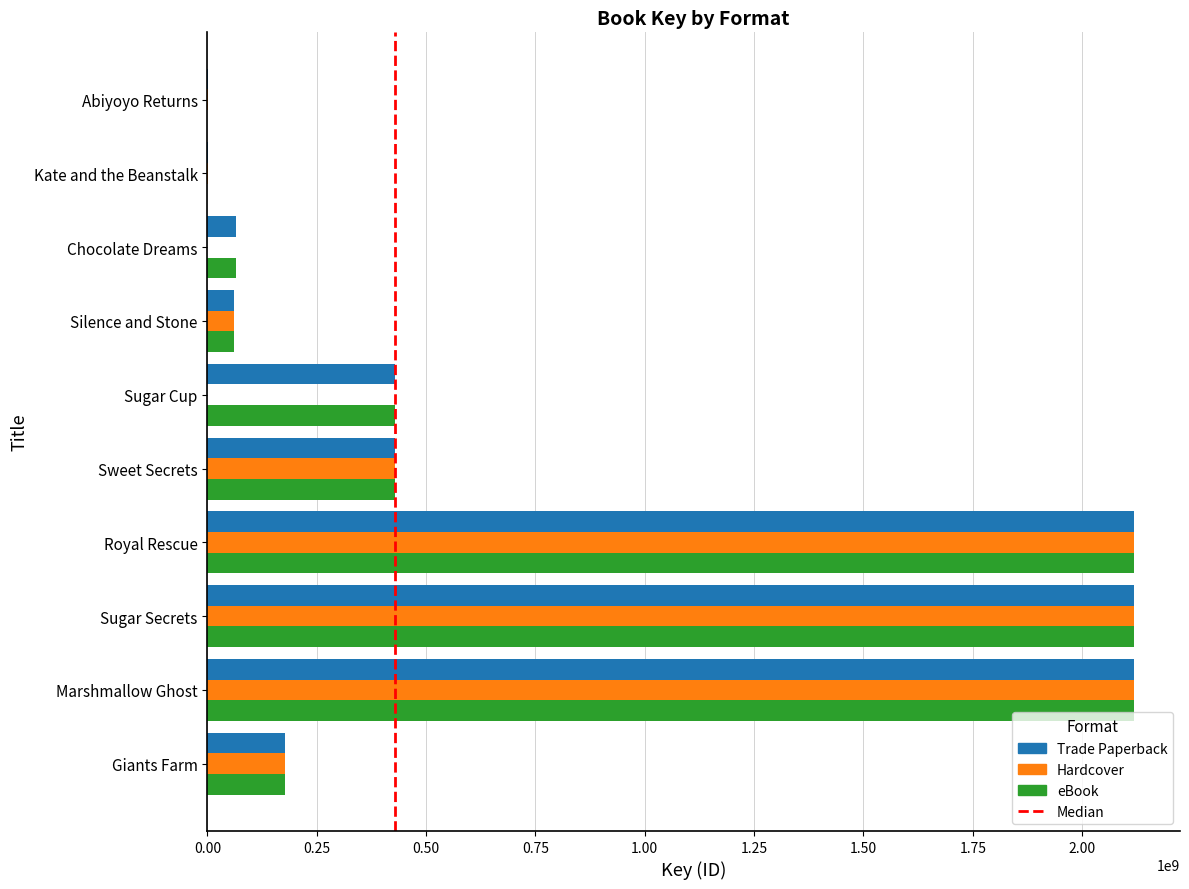

What is the total value across all series at Chocolate Dreams?

128553458